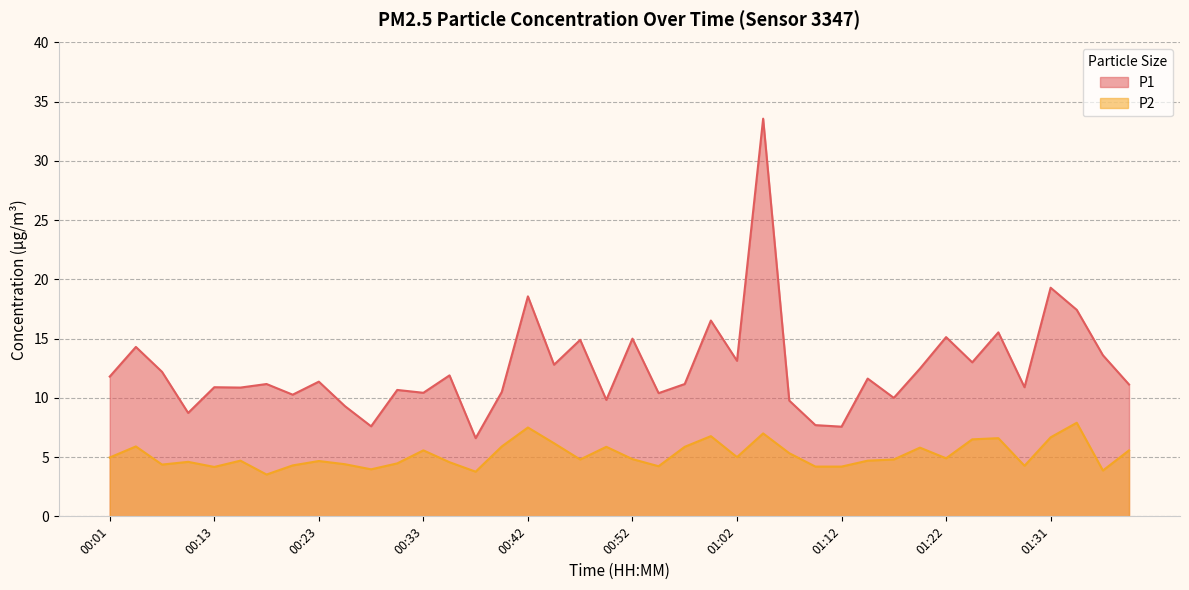

List the series in order of their peak value, highest first.

P1, P2